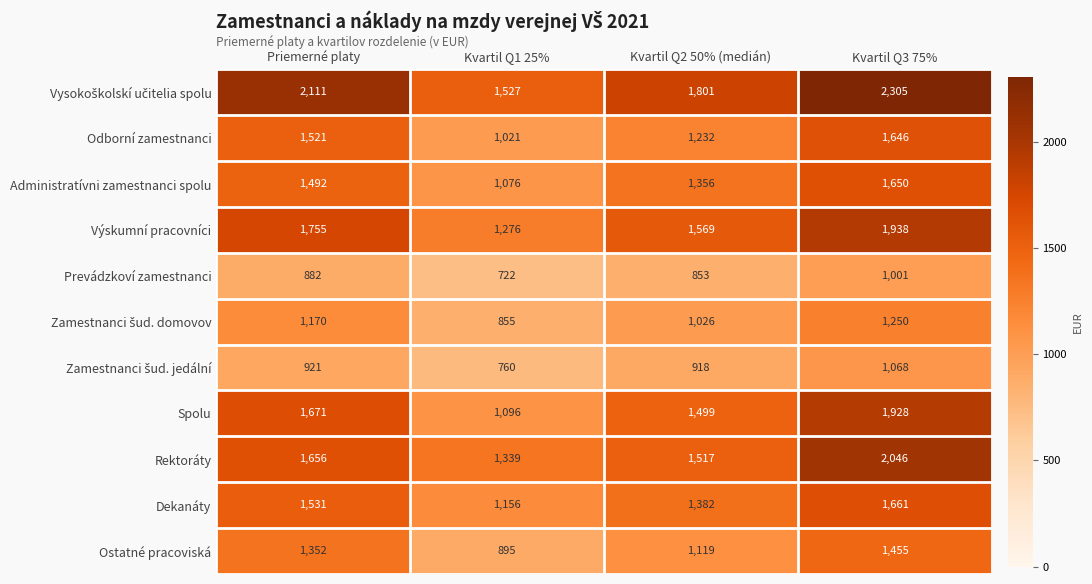

The Ostatné pracoviská series shows 1352 at Priemerné platy. True or false?

True